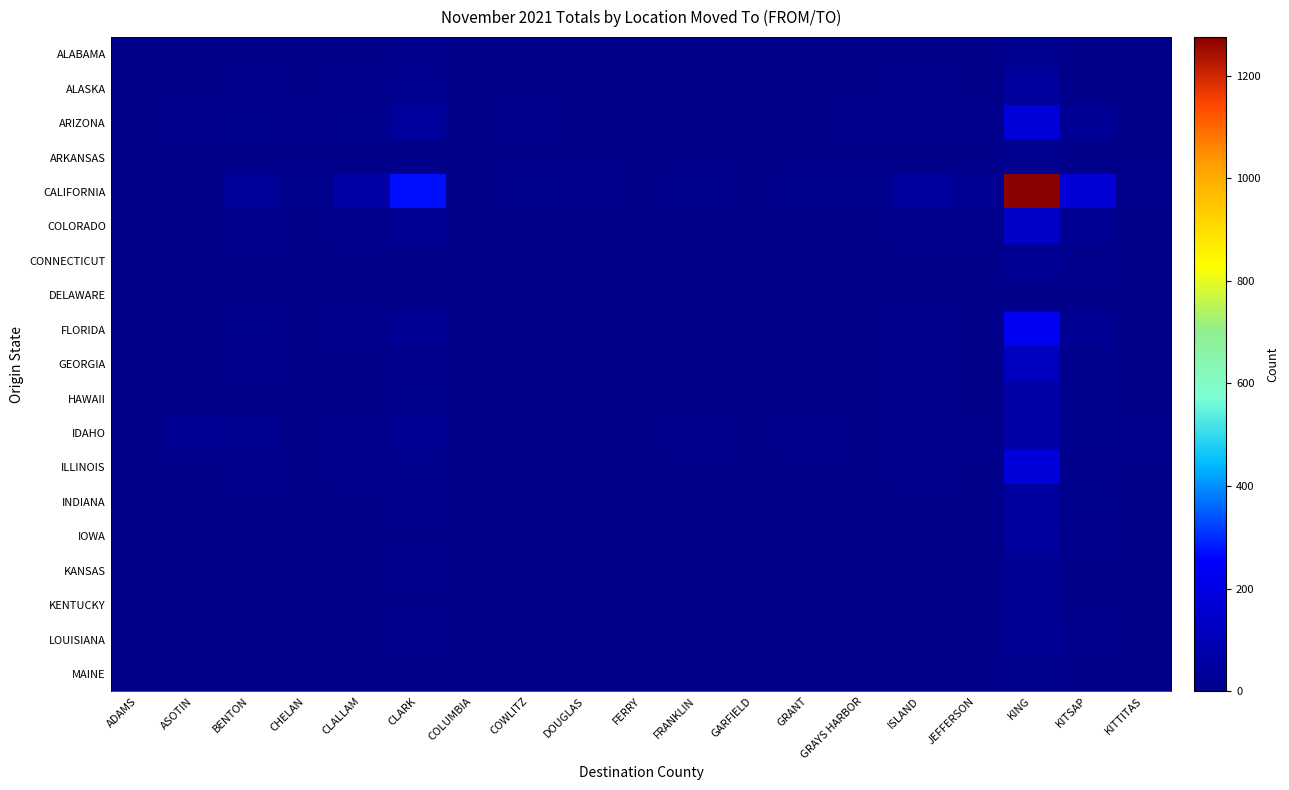

Which has a higher value, KITTITAS or JEFFERSON?

KITTITAS